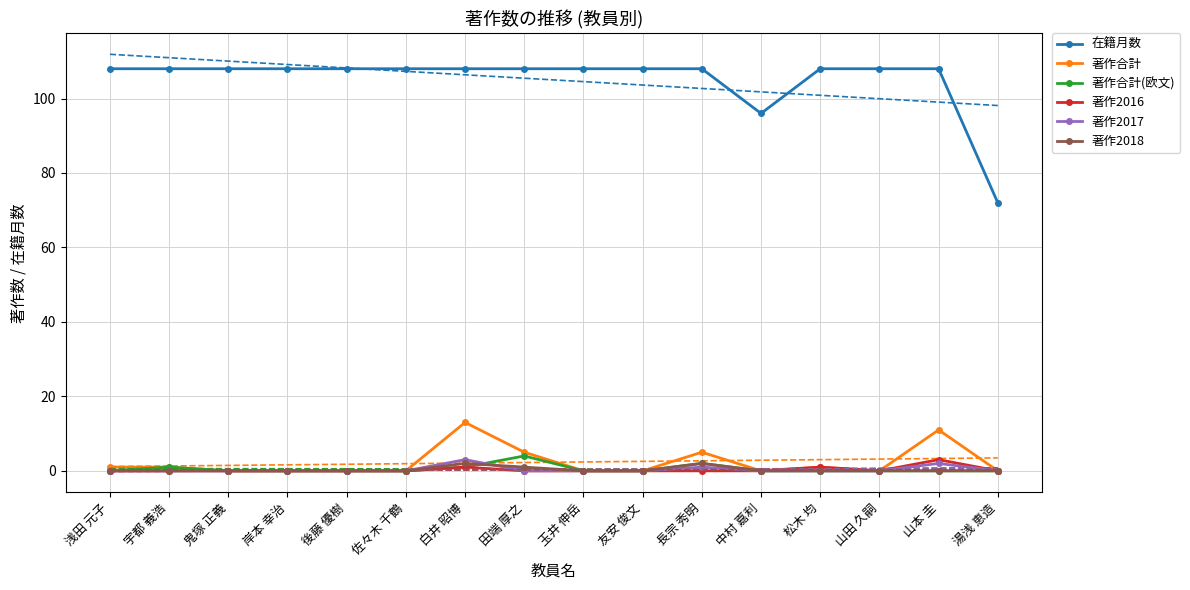

Is it true that 著作合計(欧文) equals 1 at 白井 昭博?

True